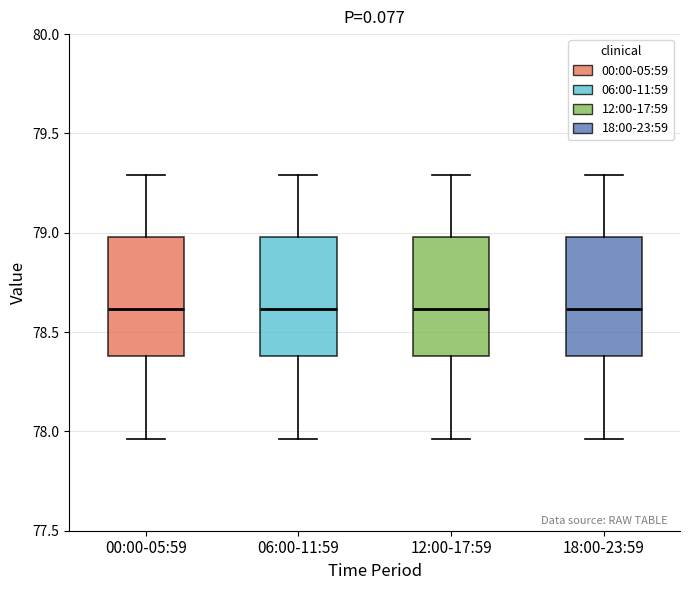

Reading left to right, transcribe this box plot: for each box, give where its median line is, the range the box spans, and where its two whiskers end, as read against the y-axis. The values are not printed on the chart, so give them approximately, as read against the axis.

00:00-05:59: median 78.60, box 78.40 to 79.00, whiskers 77.95 to 79.30
06:00-11:59: median 78.60, box 78.40 to 79.00, whiskers 77.95 to 79.30
12:00-17:59: median 78.60, box 78.40 to 79.00, whiskers 77.95 to 79.30
18:00-23:59: median 78.60, box 78.40 to 79.00, whiskers 77.95 to 79.30